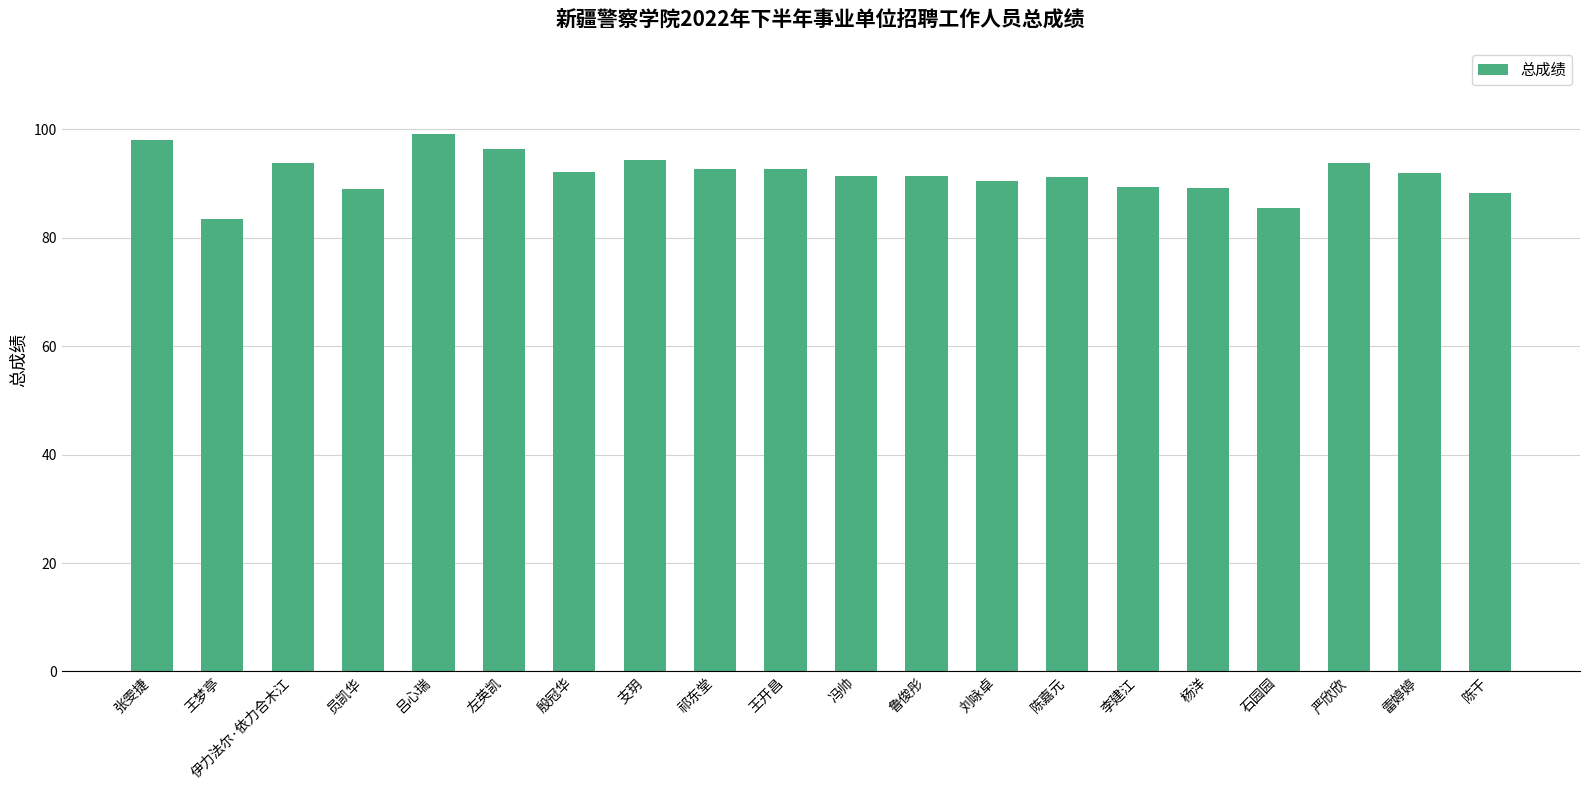

Are the bars horizontal?

No